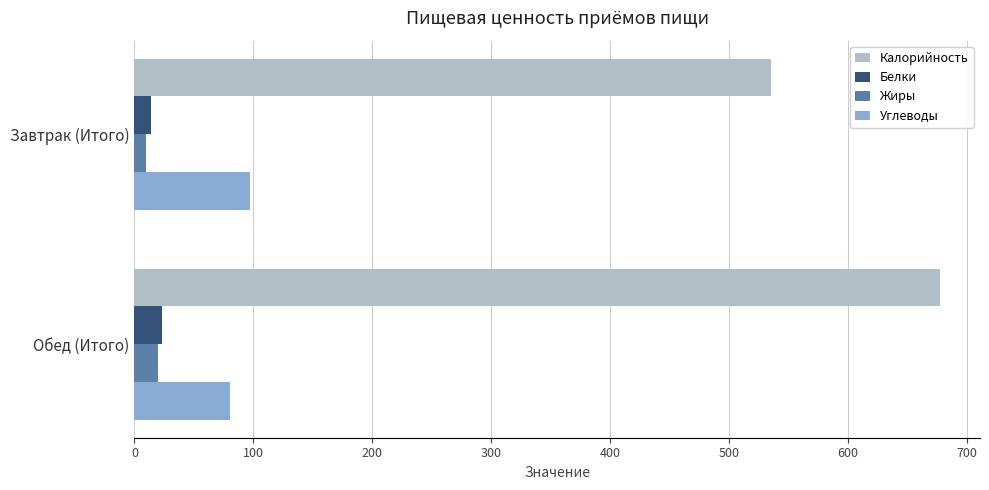

At which category is the sum across all series the highest?

Обед (Итого)